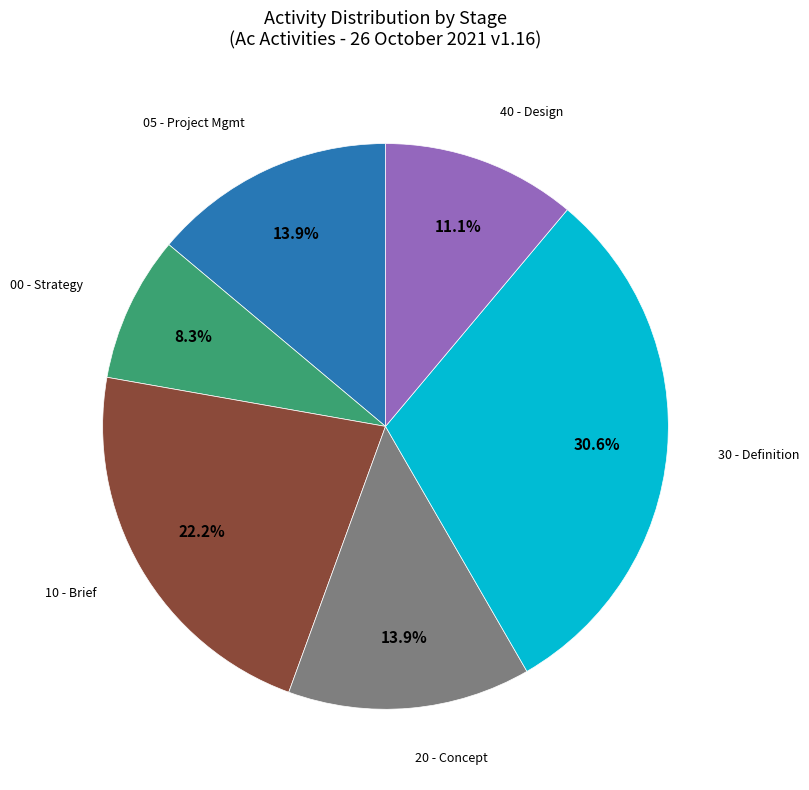

What portion of the pie excludes 30 - Definition?

69.4%